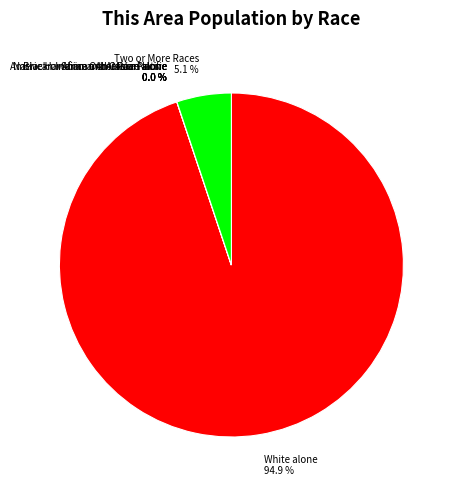

How many slices are in this pie chart?

7